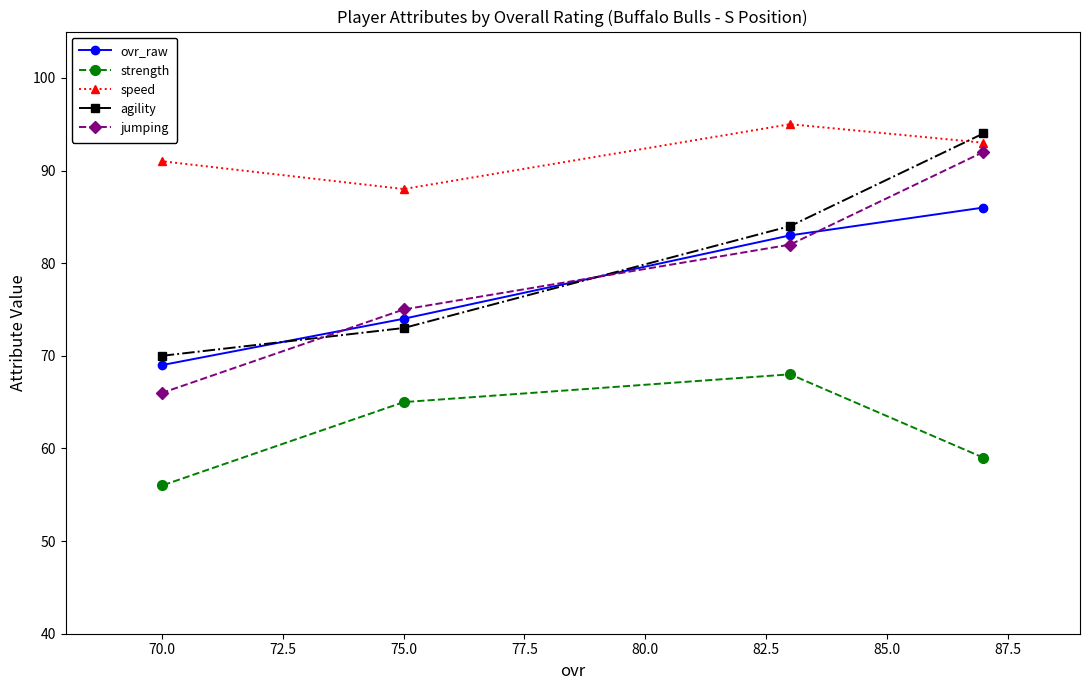

Is the value of ovr_raw at 70.0 greater than the value of speed at 75.0?

No